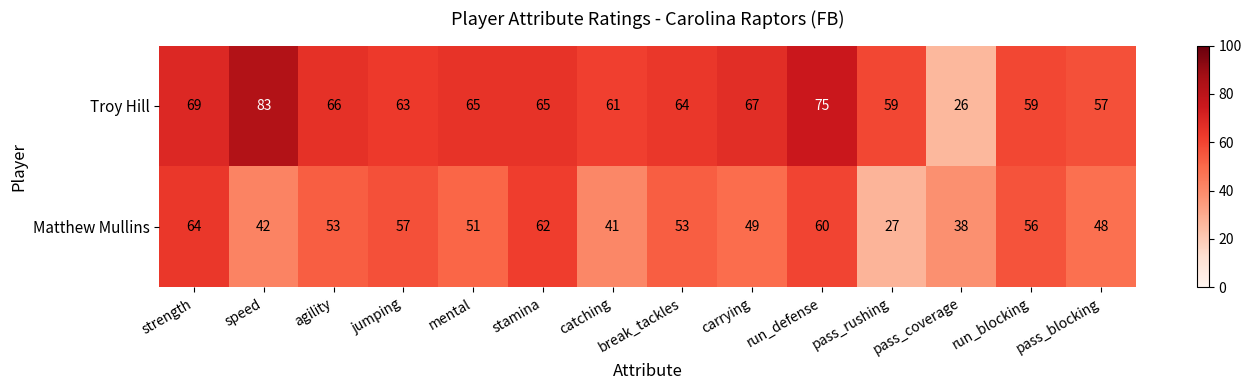

Is it true that Matthew Mullins equals 27 at pass_rushing?

True